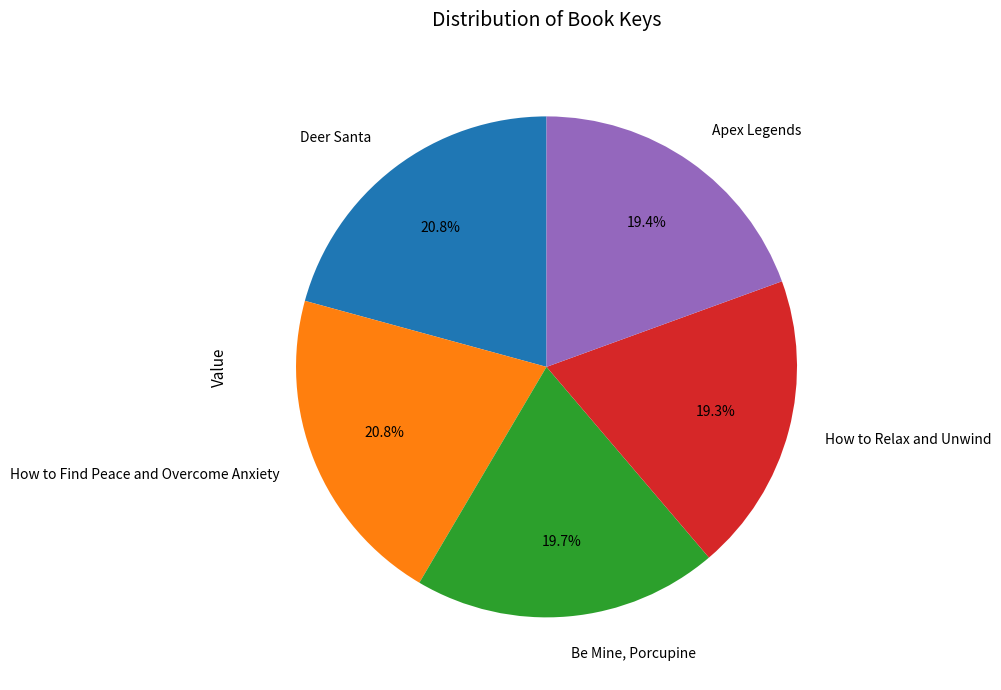

Does any single category account for the majority?

No